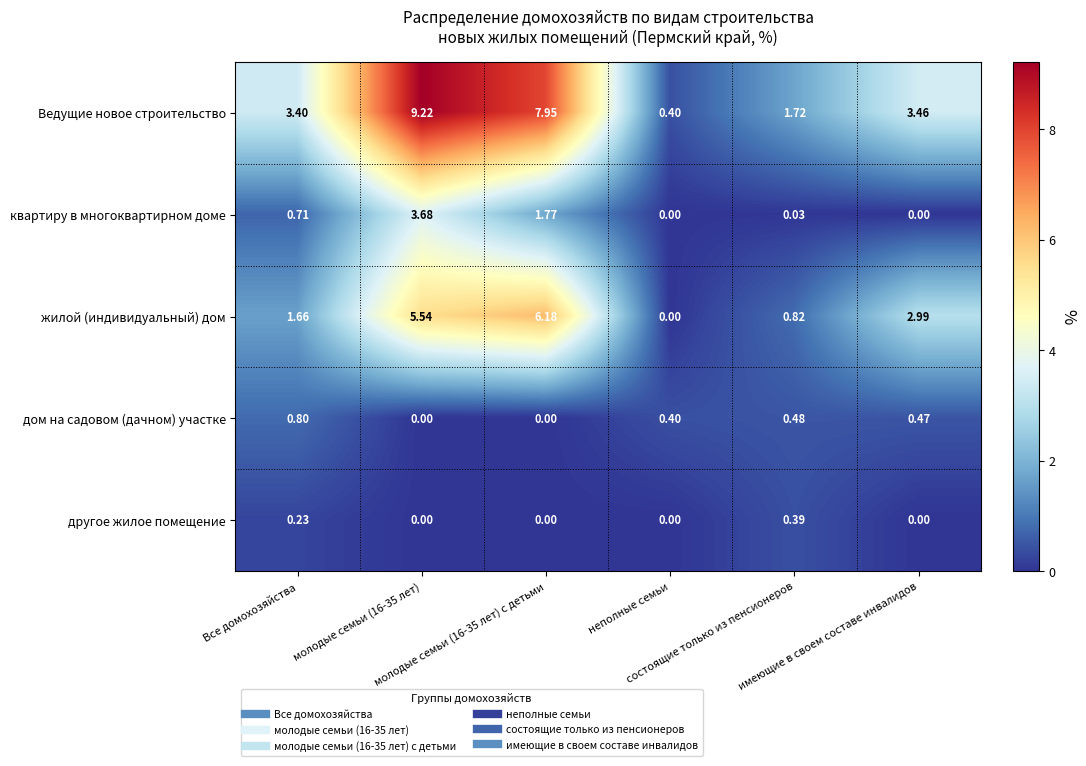

Which series has the widest spread of values?

Ведущие новое строительство